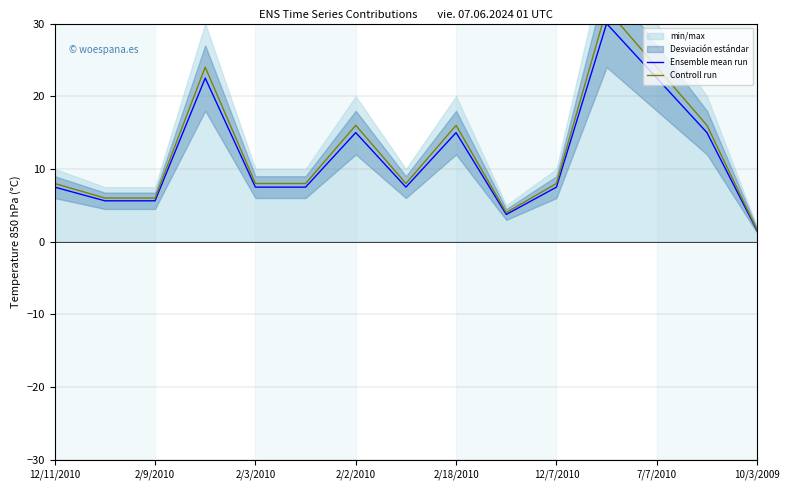

Does the chart have visible grid lines?

Yes